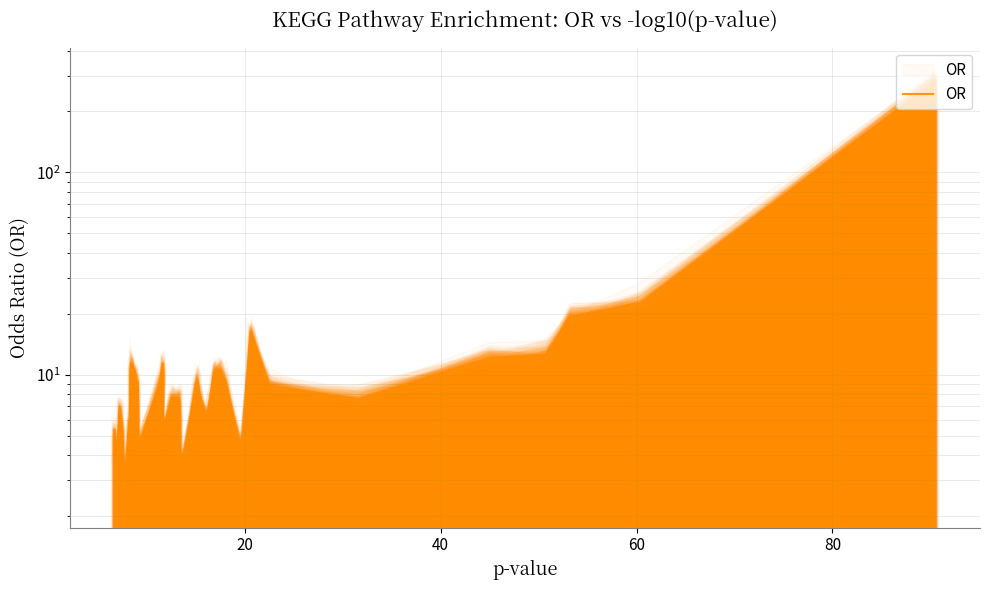

The chart shows a value of 9.5 at 21. True or false?

False